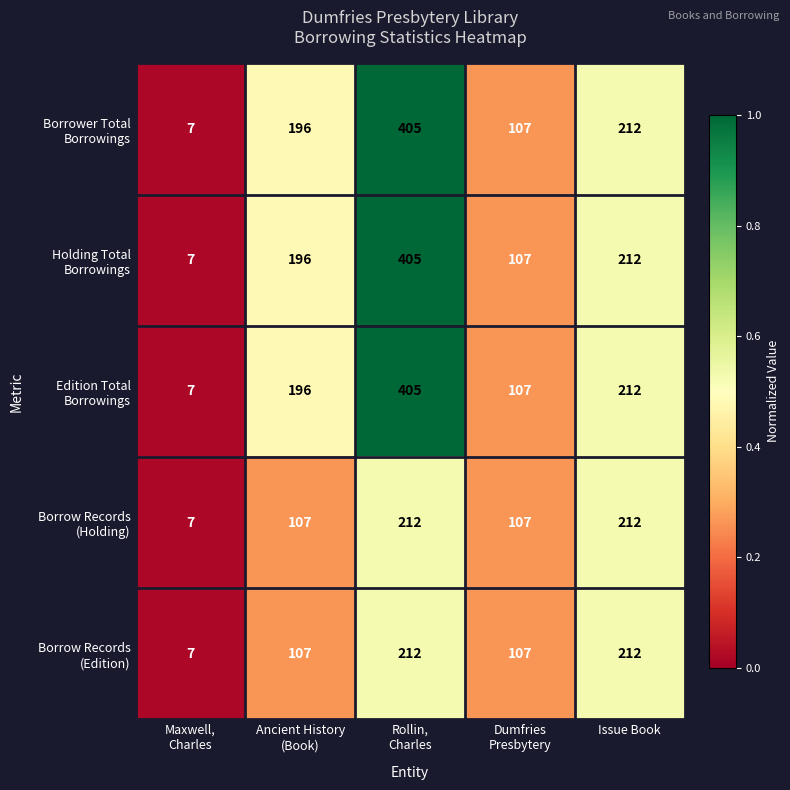

What is the smallest value displayed?

7